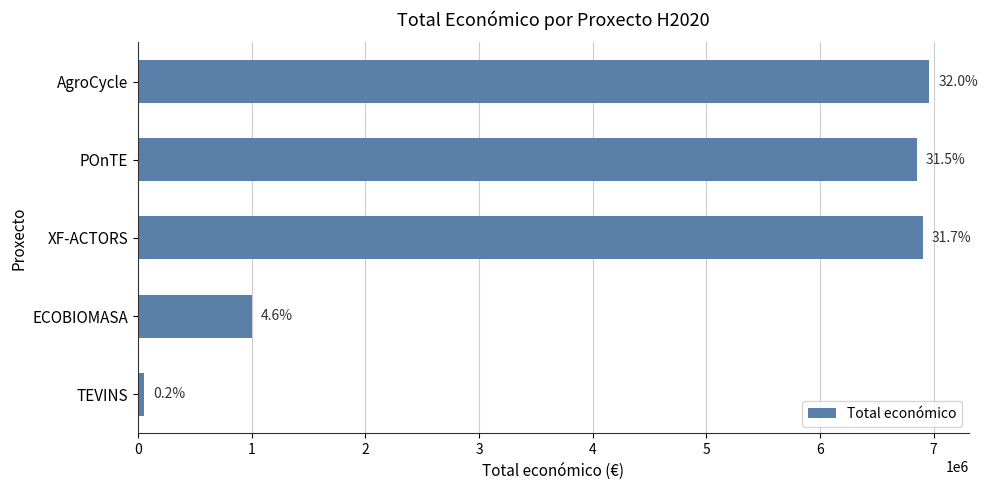

Rank the categories by value from highest to lowest.

AgroCycle, XF-ACTORS, POnTE, ECOBIOMASA, TEVINS